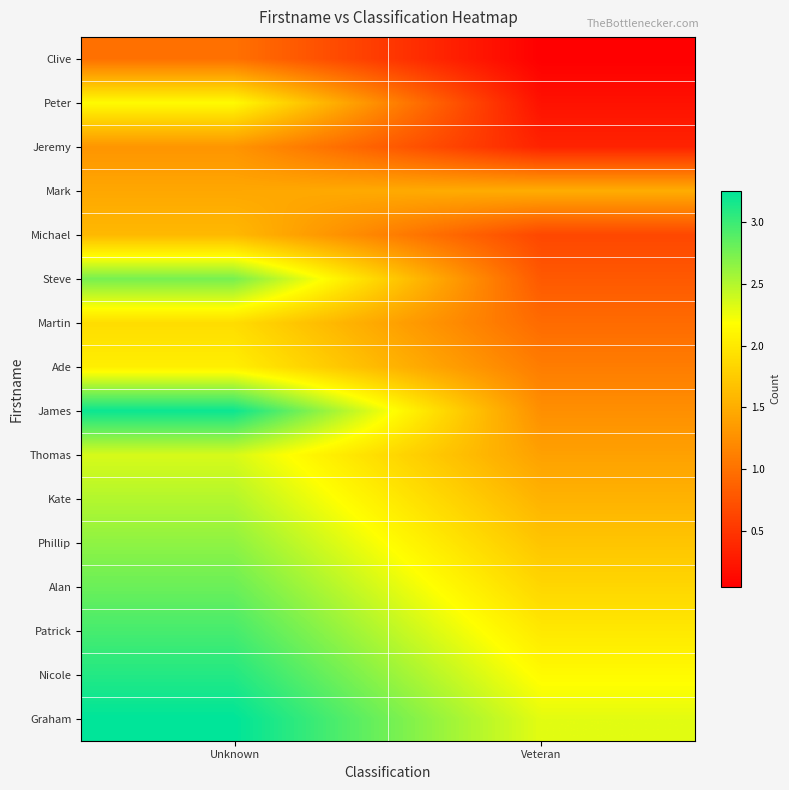

Reading left to right, extract all data points from this chart.

Clive: Unknown=1.0	Veteran=0.1
Peter: Unknown=2.1	Veteran=0.2
Jeremy: Unknown=1.3	Veteran=0.3
Mark: Unknown=1.4	Veteran=1.5
Michael: Unknown=1.6	Veteran=0.7
Steve: Unknown=2.8	Veteran=0.8
Martin: Unknown=1.9	Veteran=0.9
Ade: Unknown=2.0	Veteran=1.1
James: Unknown=3.2	Veteran=1.2
Thomas: Unknown=2.3	Veteran=1.4
Kate: Unknown=2.5	Veteran=1.6
Phillip: Unknown=2.6	Veteran=1.7
Alan: Unknown=2.8	Veteran=1.8
Patrick: Unknown=3.0	Veteran=2.0
Nicole: Unknown=3.1	Veteran=2.1
Graham: Unknown=3.2	Veteran=2.3